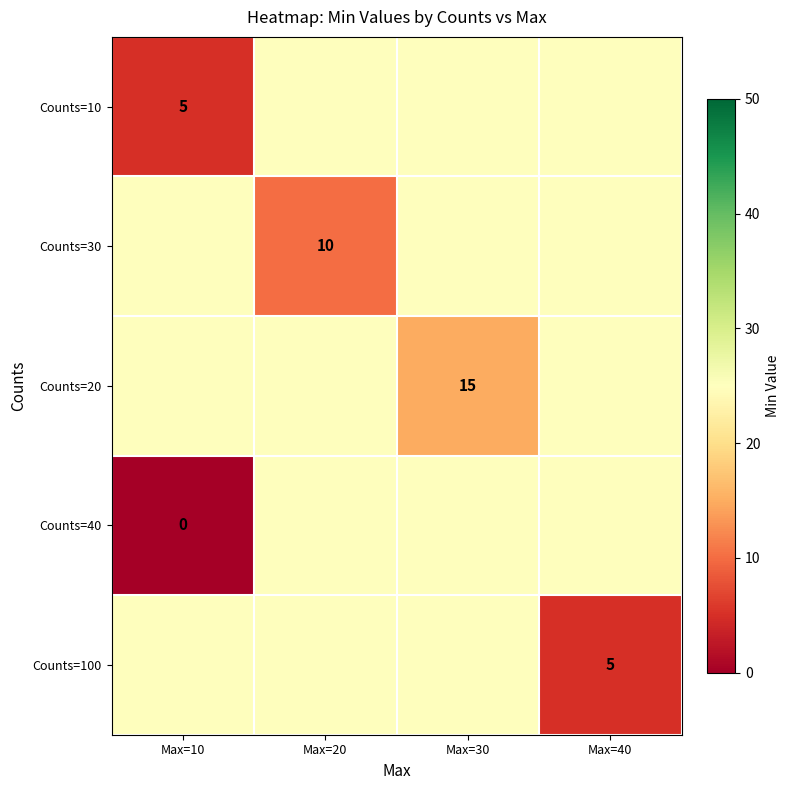

True or false: Counts=100 has a value of 7 at Max=40.

False